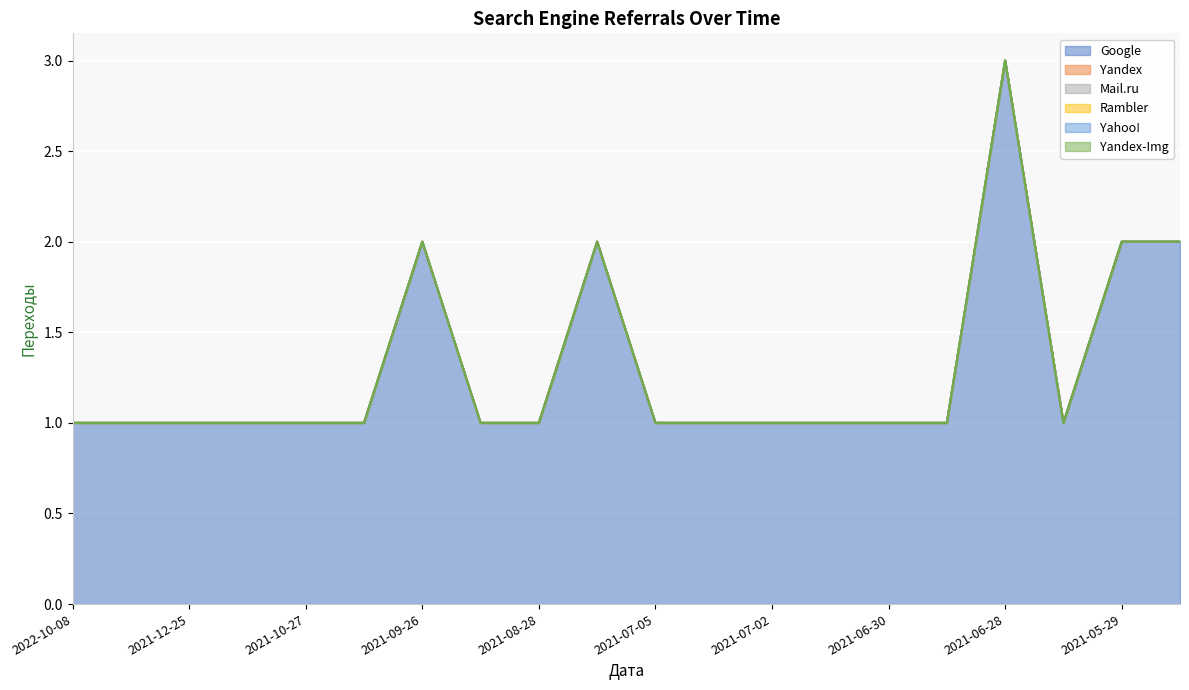

What is the label of the 11th point from the left?

2021-07-05